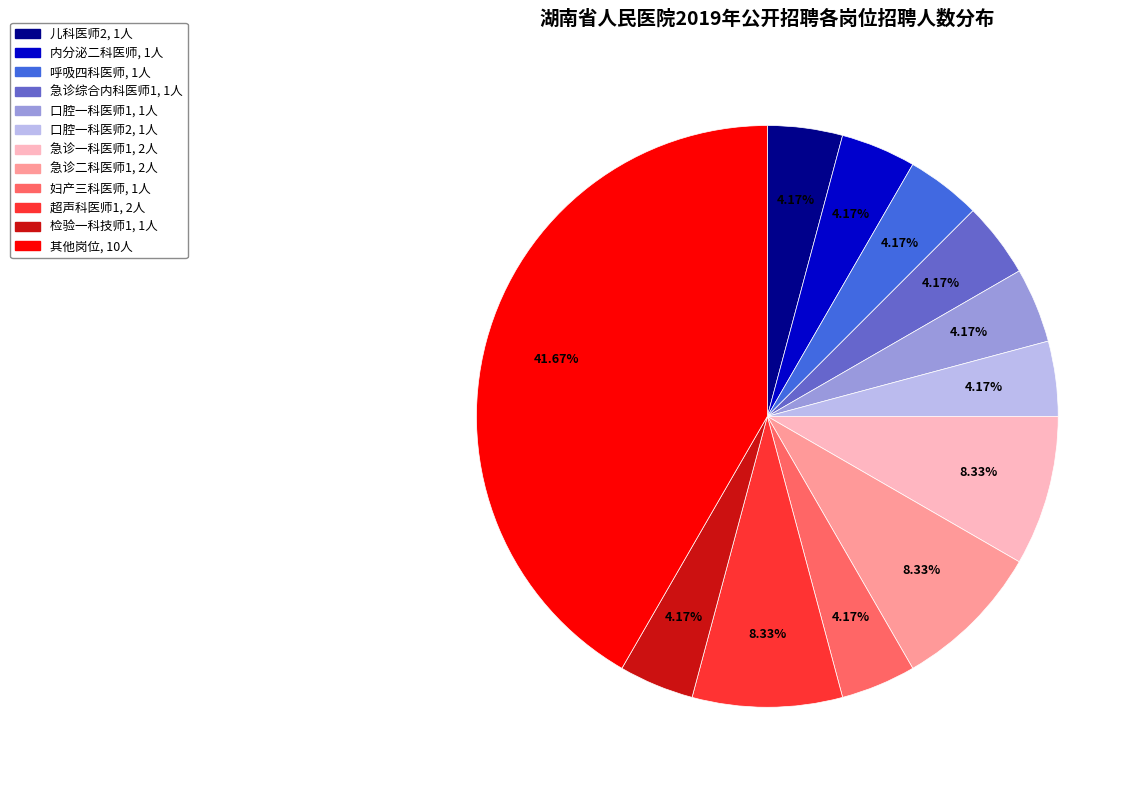

Is there a majority slice in this chart?

No